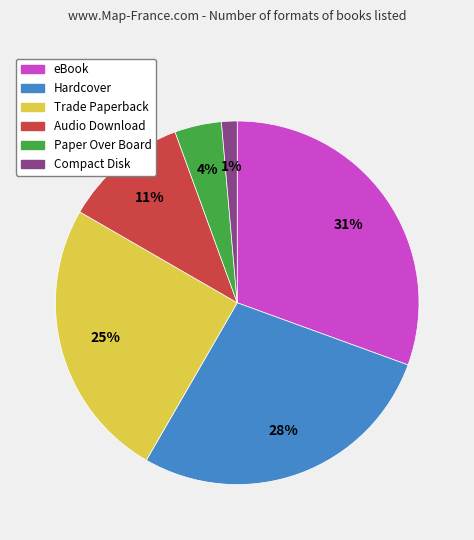

What is the ratio of the value at Paper Over Board to the value at Audio Download?

0.4